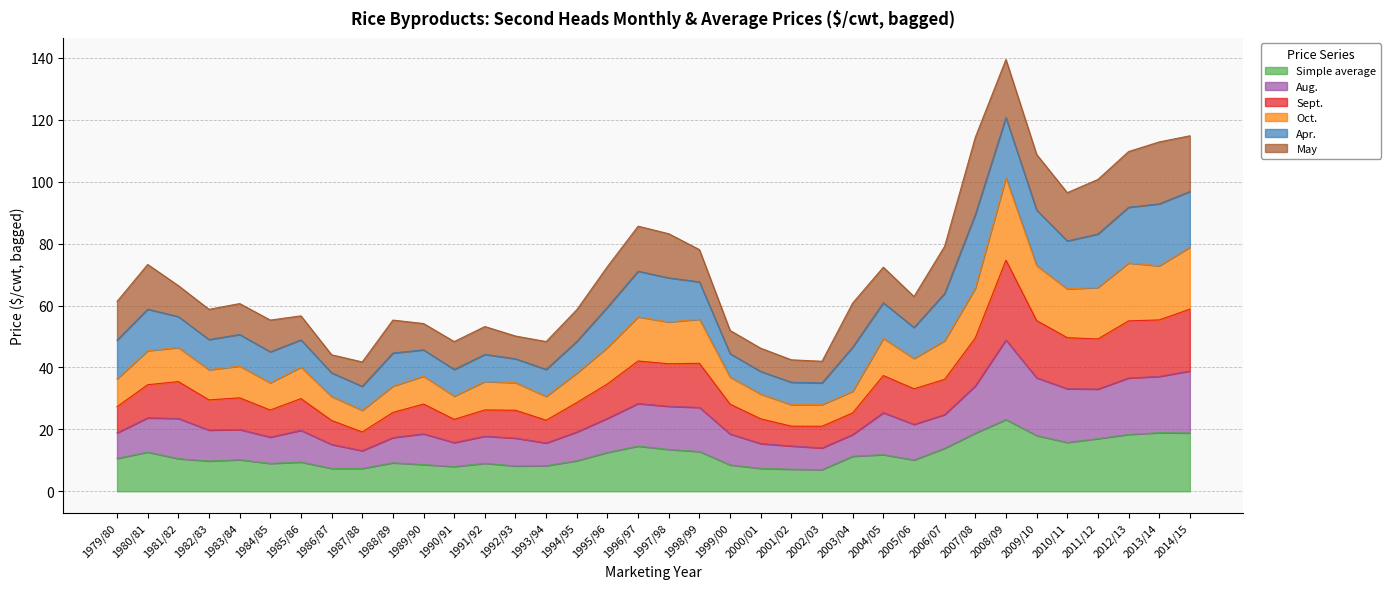

Does the chart display data point markers on the line(s)?

No